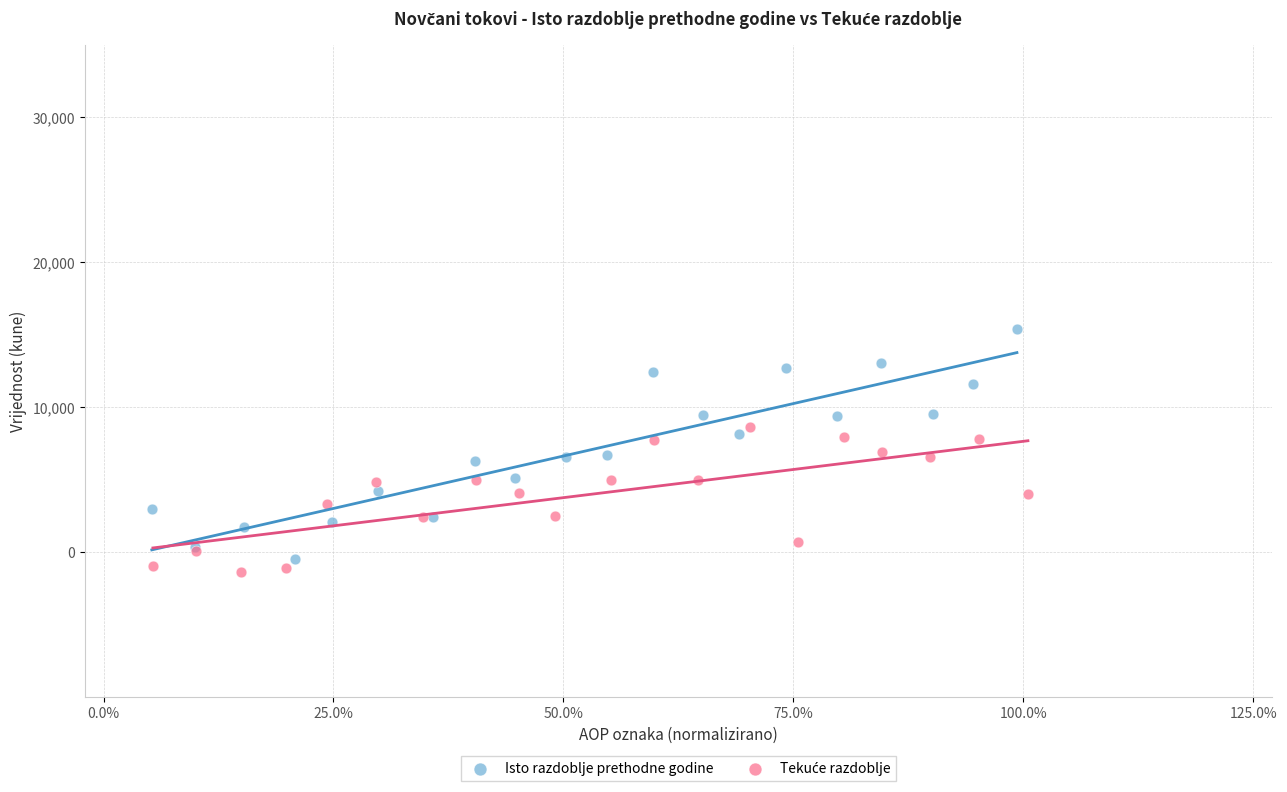

Which series has the largest Y range (max minus min)?

Isto razdoblje prethodne godine